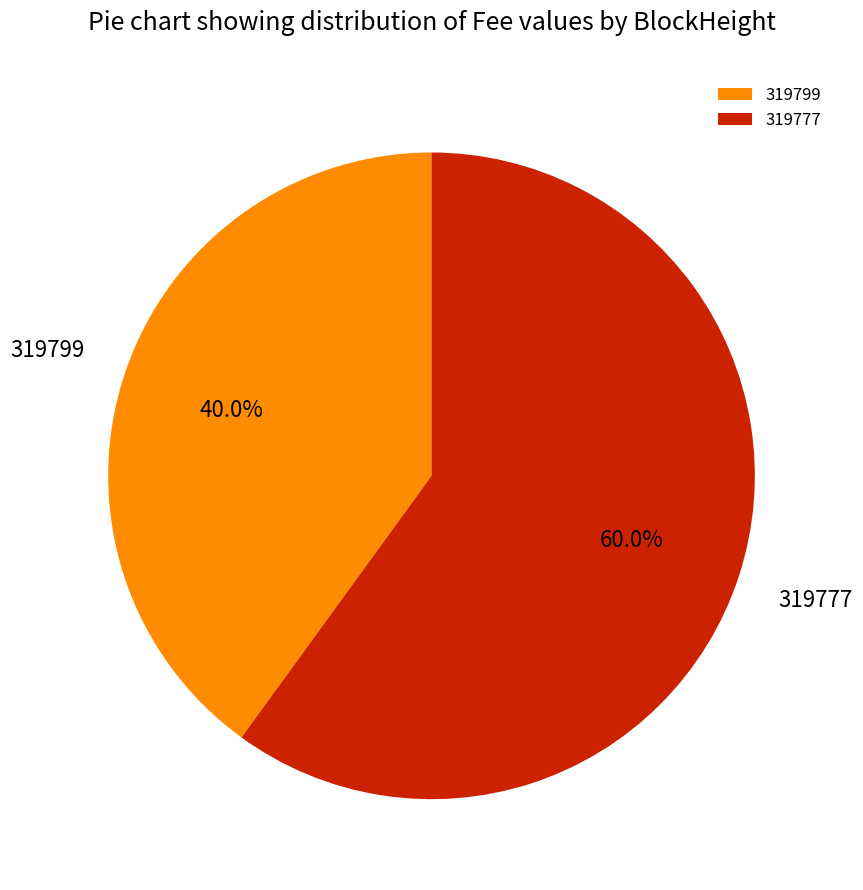

What percentage is the 319777 slice, to the nearest percent?

60%